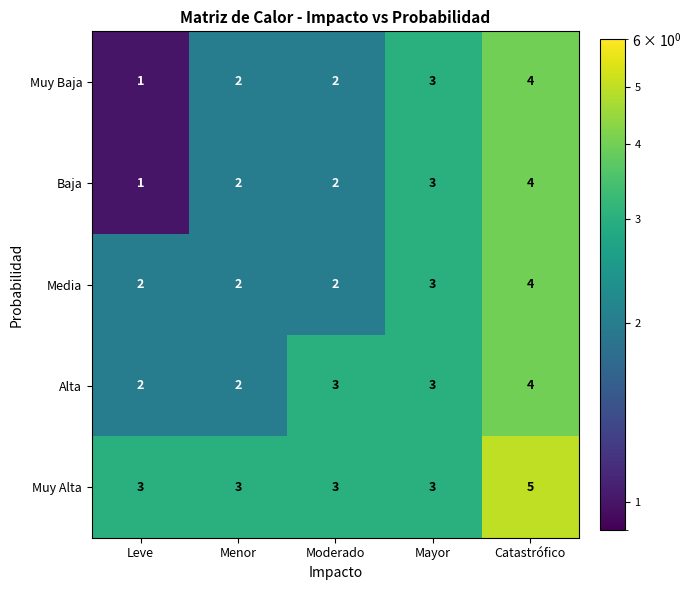

At which category is the sum across all series the highest?

Catastrófico